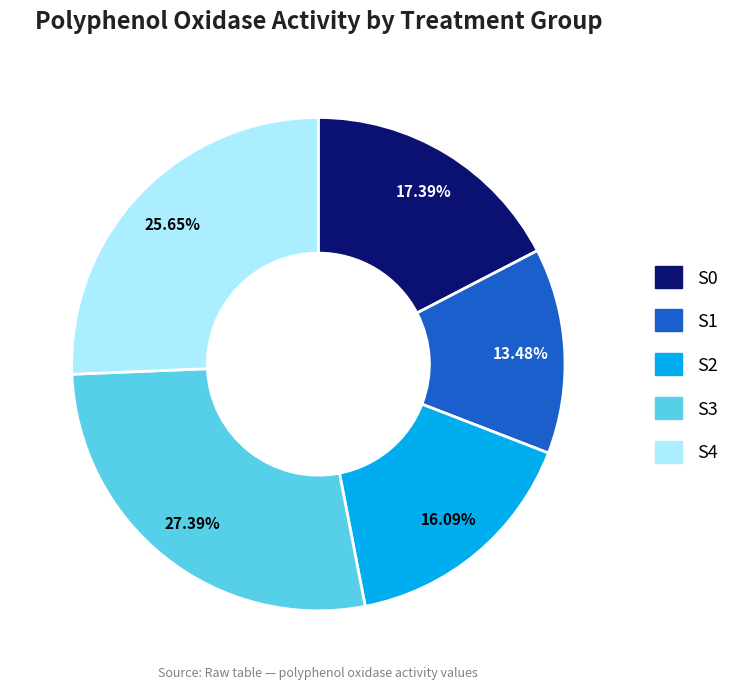

To the nearest percent, what is the difference between the S1 and S3 slice percentages?

14%